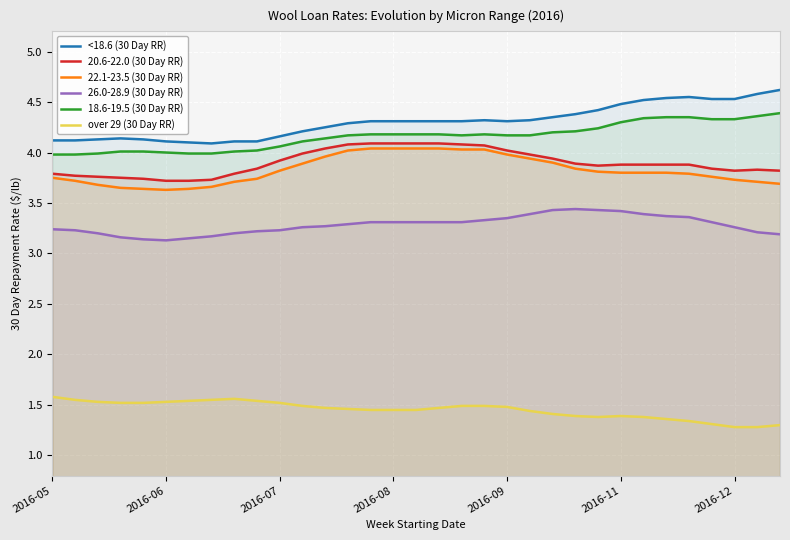

True or false: 26.0-28.9 (30 Day RR) and 22.1-23.5 (30 Day RR) cross at least once.

False